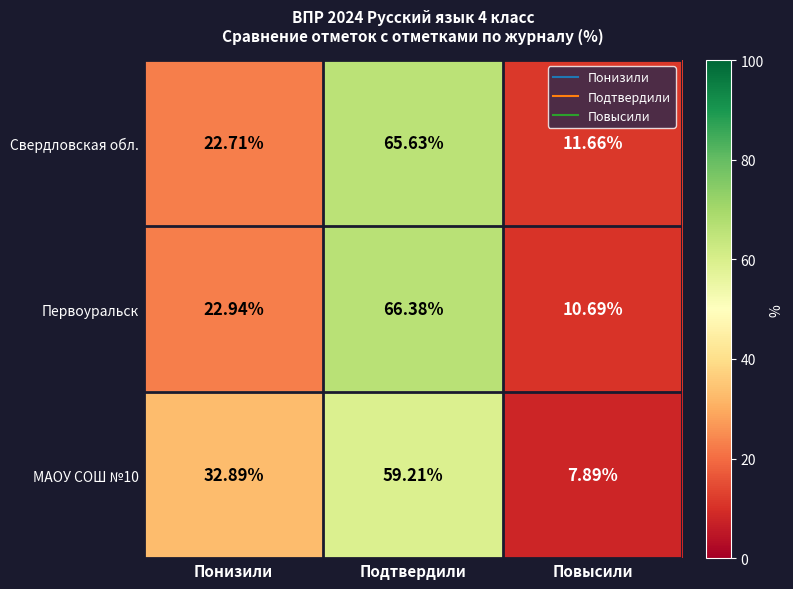

Rank the series by their average value, from highest to lowest.

Первоуральск, Свердловская обл., МАОУ СОШ №10